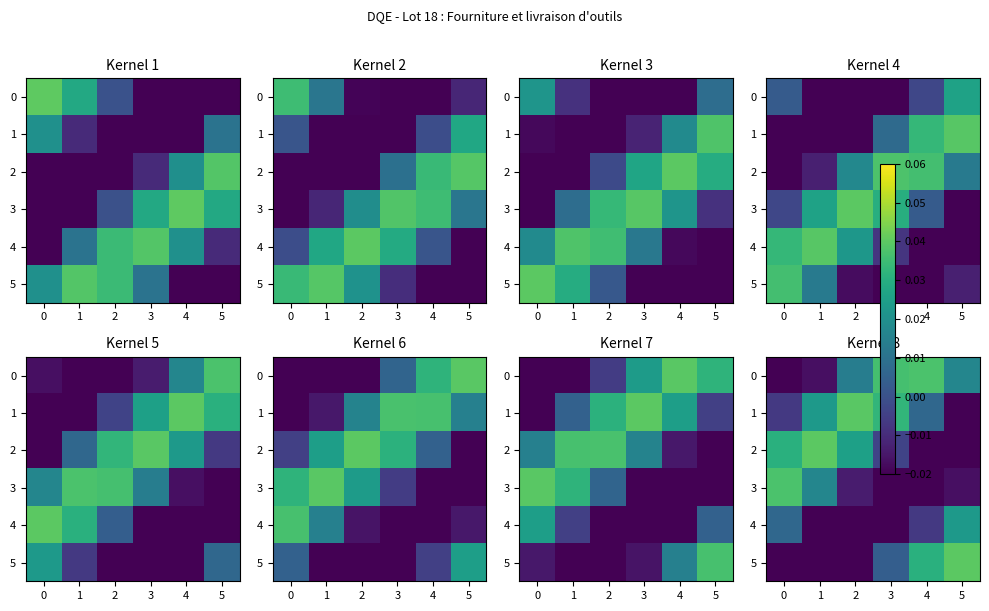

Count the 4 values in the range 0 to 1.

2